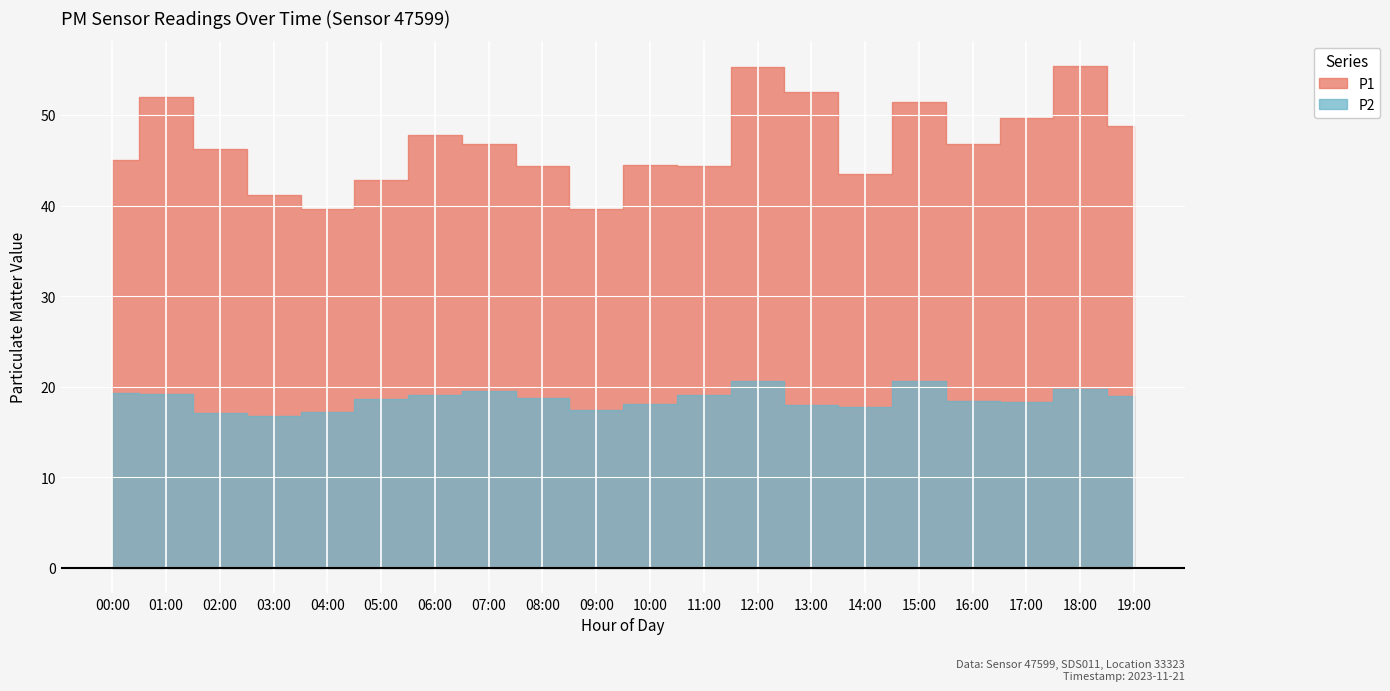

Which label corresponds to the smallest value in the chart?

03:00